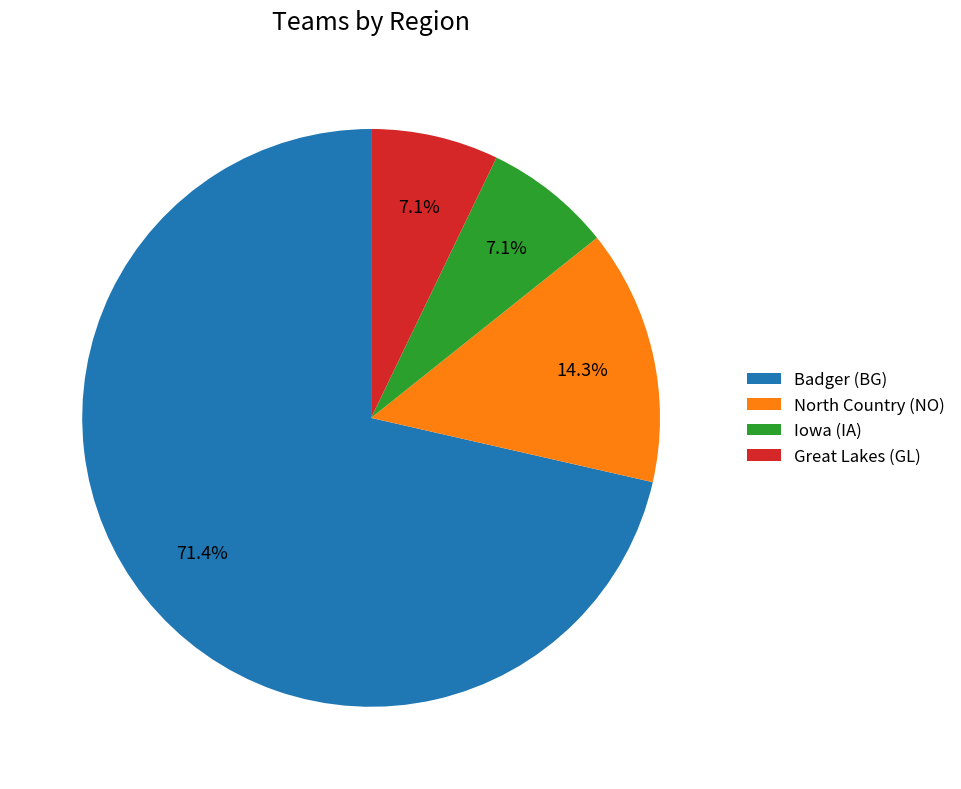

The Badger (BG) slice represents 71% of the pie. True or false?

True